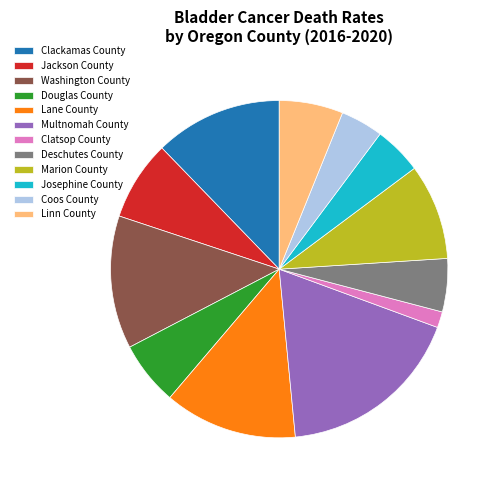

Is Deschutes County the majority of the pie?

No